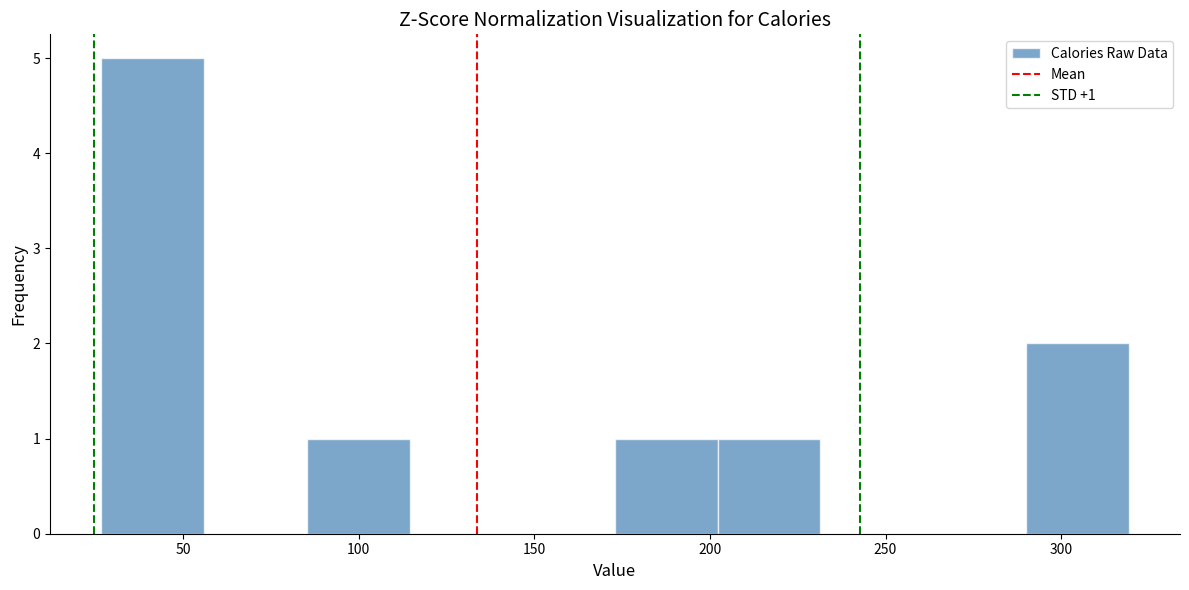

Over which range of the x-axis is the bar tallest?

25 to 55